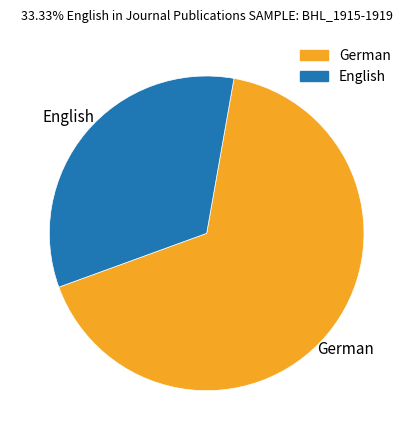

Does any single category account for the majority?

Yes